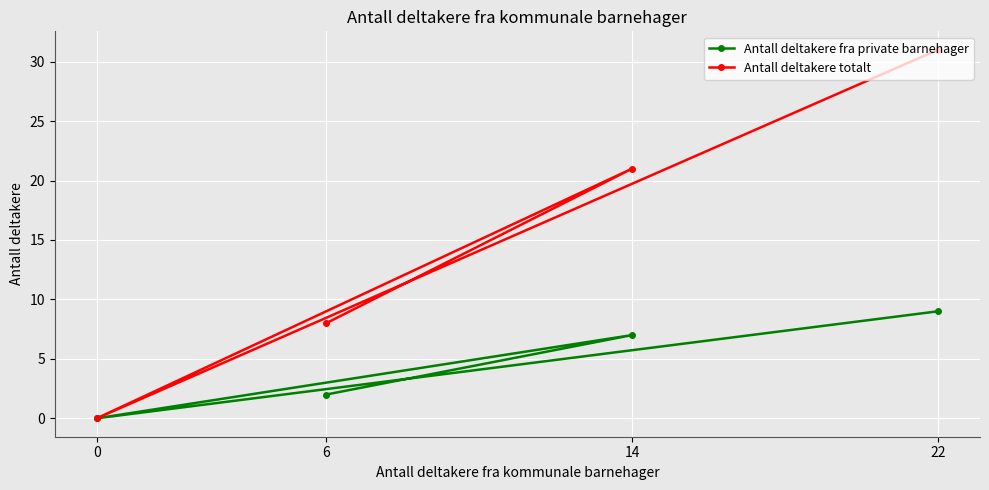

Reading left to right, extract all data points from this chart.

Antall deltakere fra private barnehager: 0=0	6=2	14=7	22=9
Antall deltakere totalt: 0=0	6=8	14=21	22=31